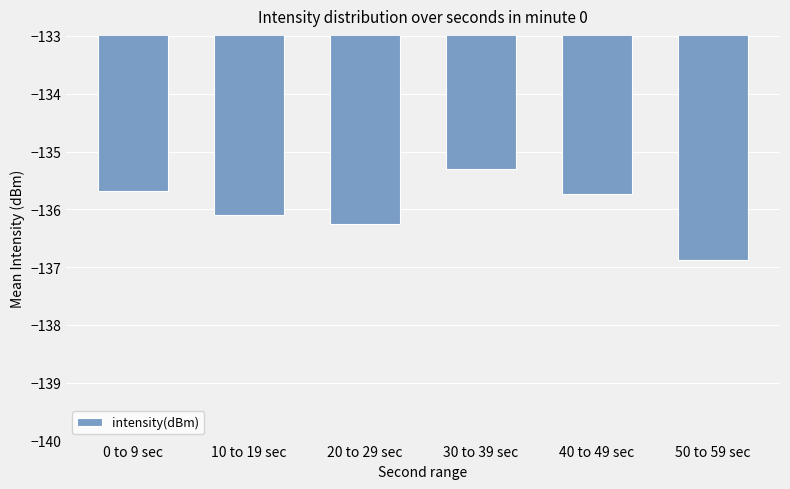

What is the label of the 4th bar from the left?

30 to 39 sec